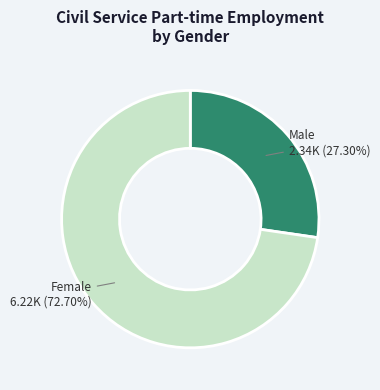

Rank the categories by value from highest to lowest.

Female, Male